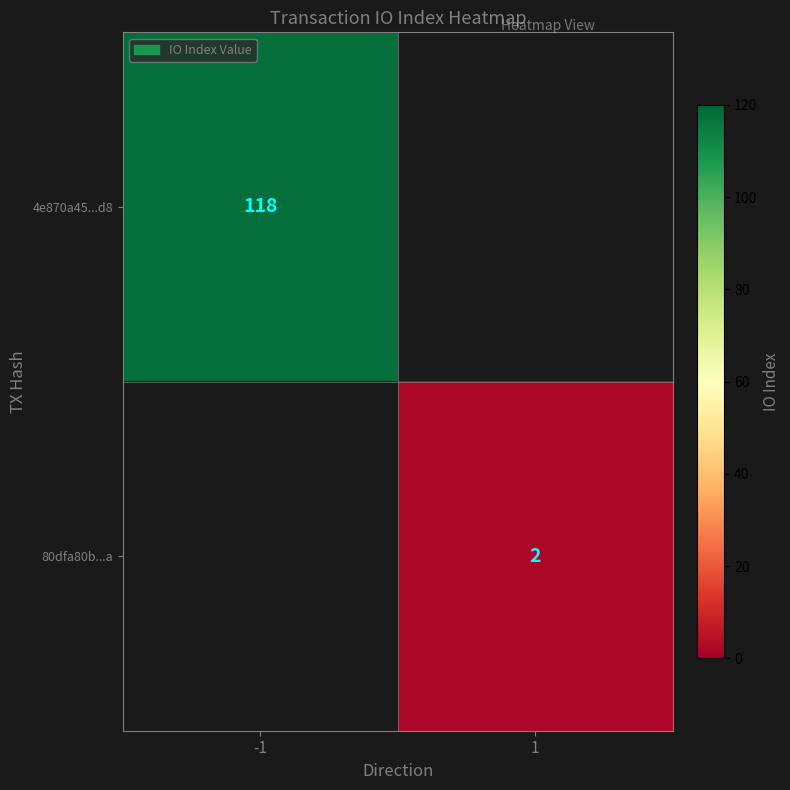

True or false: 80dfa80b...a has a value of 2 at 1.

True